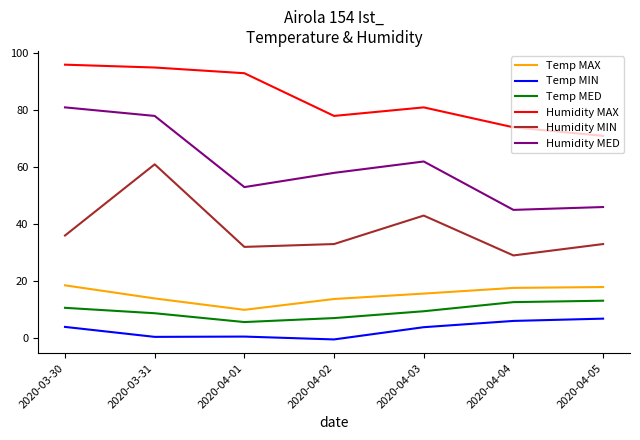

Which category has the highest value across all series?

2020-03-30